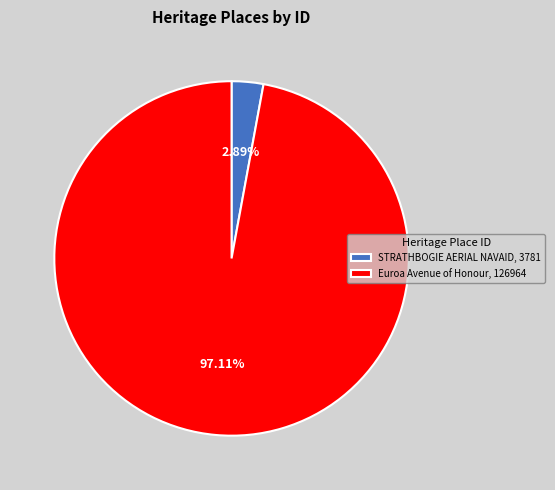

Count the number of slices in the pie.

2